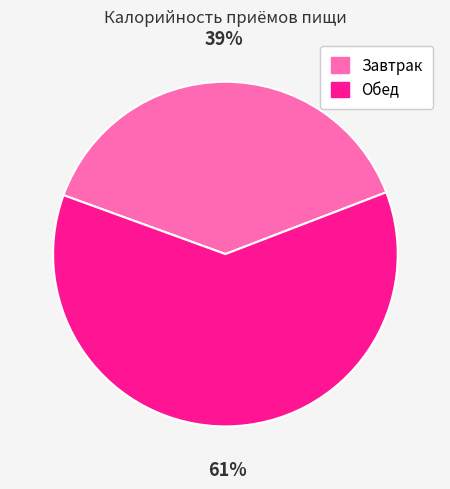

What percentage is the Завтрак slice, to the nearest percent?

39%